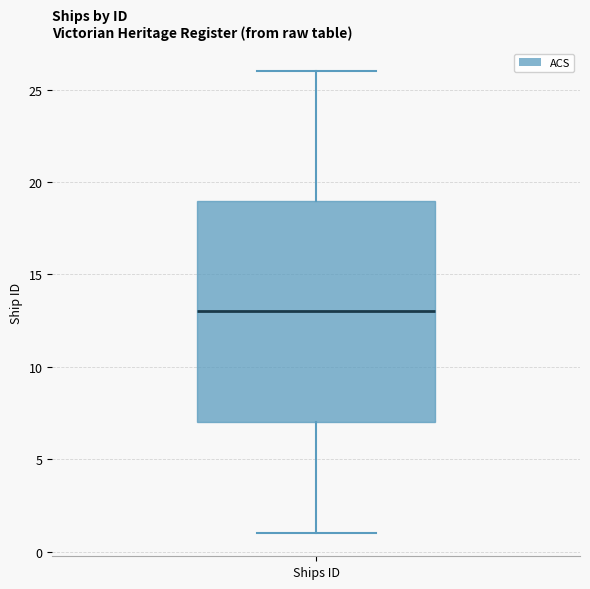

Transcribe this box plot: give where the median line is, the range the box spans, and where the two whiskers end, as read against the y-axis. The values are not printed on the chart, so give them approximately, as read against the axis.

median 13, box 7 to 19, whiskers 1 to 26